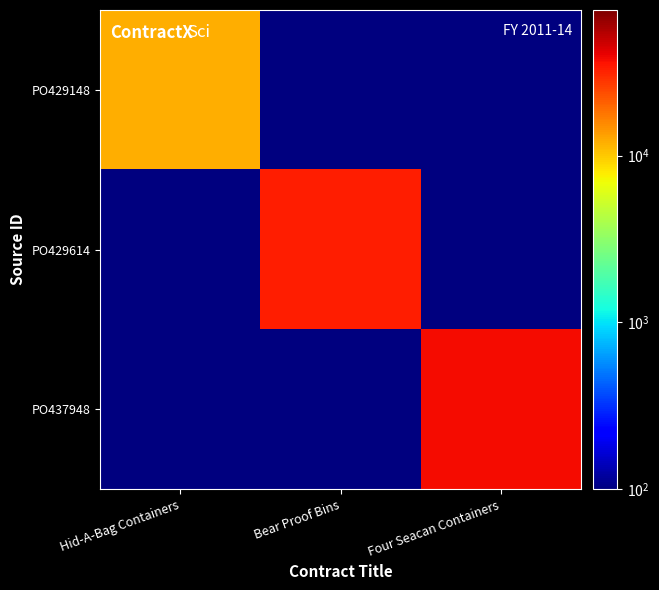

Reading right to left, what are all the values shown in this chart?

PO429148: Four Seacan Containers=0.1	Bear Proof Bins=0.1	Hid-A-Bag Containers=12156.7
PO429614: Four Seacan Containers=0.1	Bear Proof Bins=33451.0	Hid-A-Bag Containers=0.1
PO437948: Four Seacan Containers=37319.4	Bear Proof Bins=0.1	Hid-A-Bag Containers=0.1